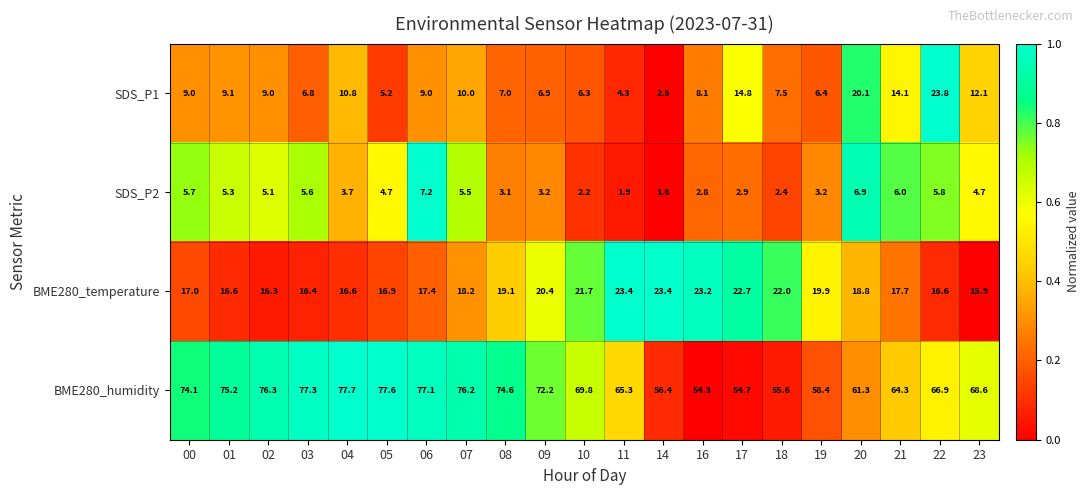

Between 05 and 08, which series saw the biggest shift?

BME280_humidity